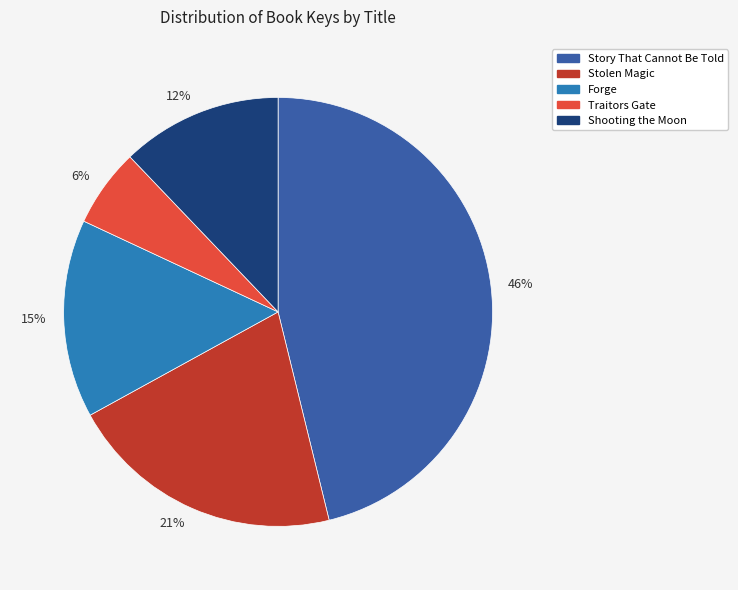

Approximately how many times larger is the value at Traitors Gate compared to Forge?

0.4